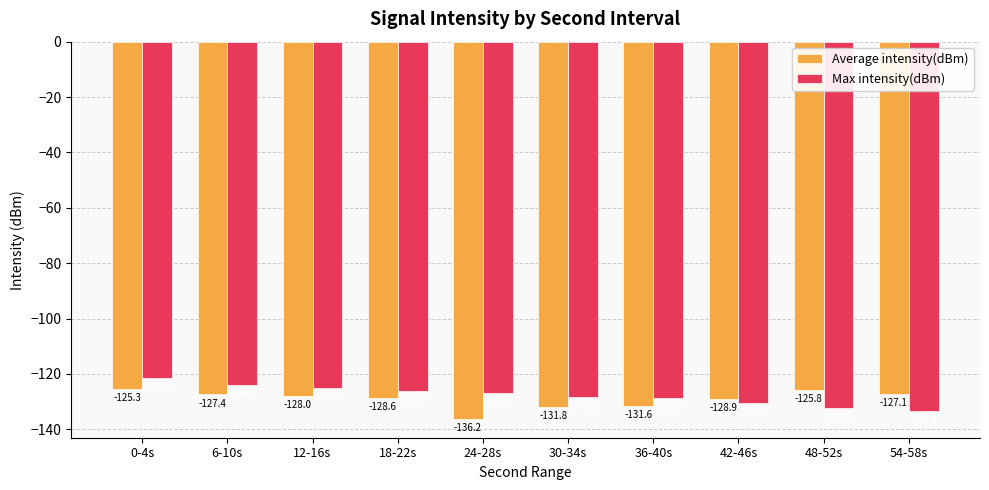

What is the total value across all series at 36-40s?

-260.3